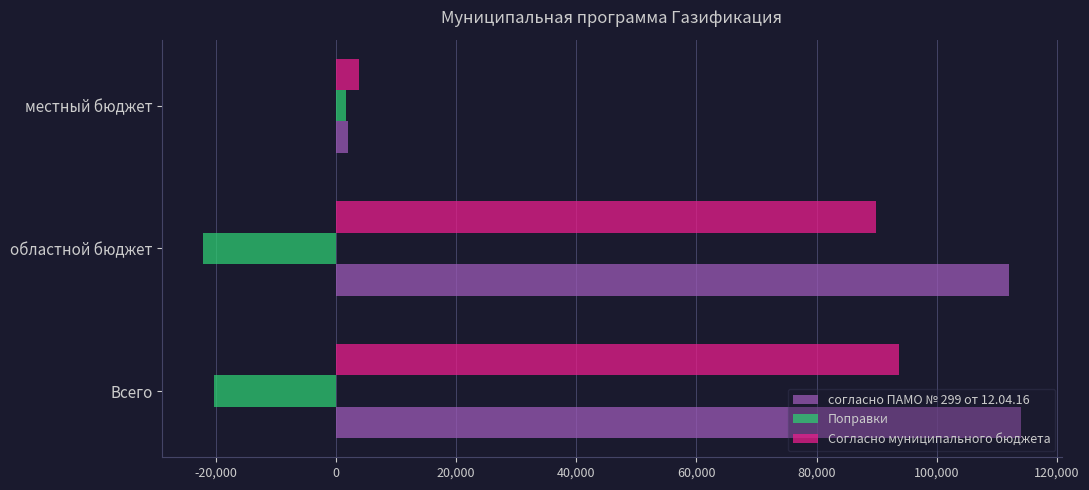

How many data points in Согласно муниципального бюджета are above 89855?

2